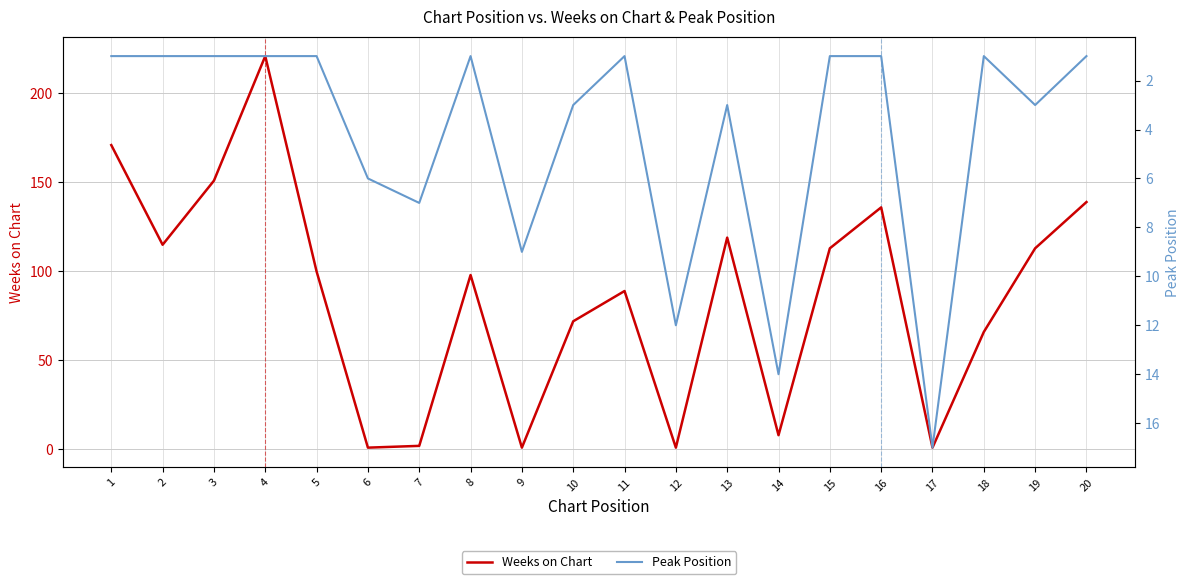

List the series in order of their peak value, lowest first.

Peak Position, Weeks on Chart